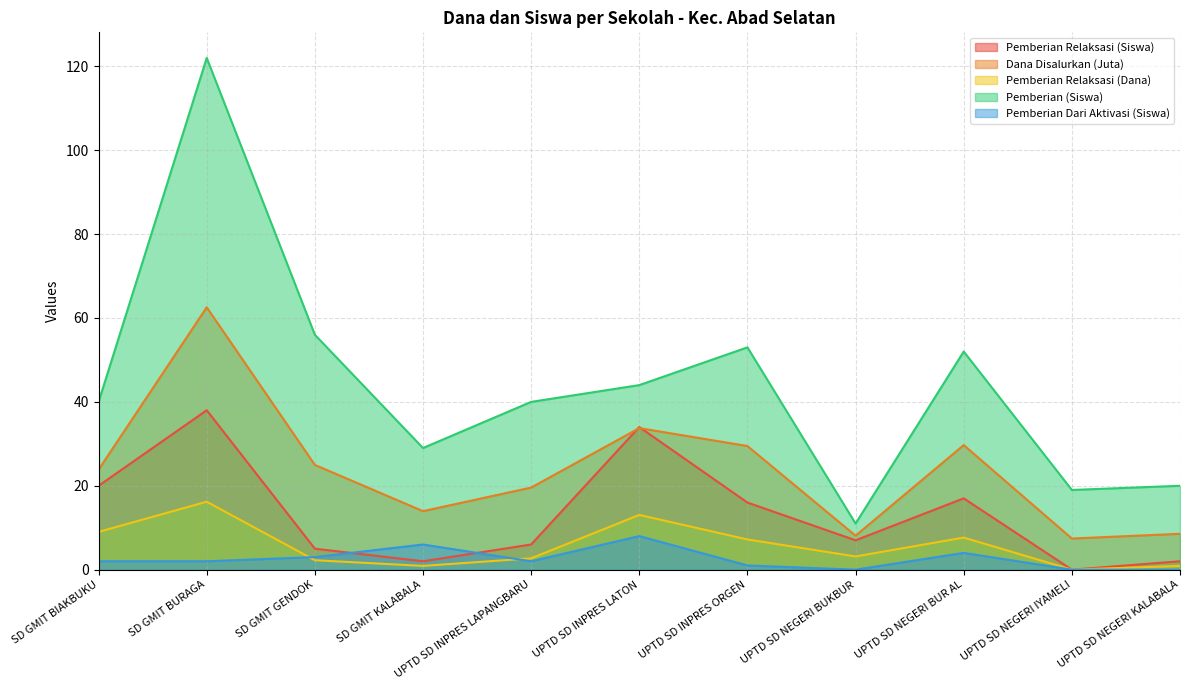

Is the value of Pemberian Dari Aktivasi (Siswa) at UPTD SD INPRES LATON greater than the value of Pemberian Relaksasi (Dana) at UPTD SD NEGERI IYAMELI?

Yes